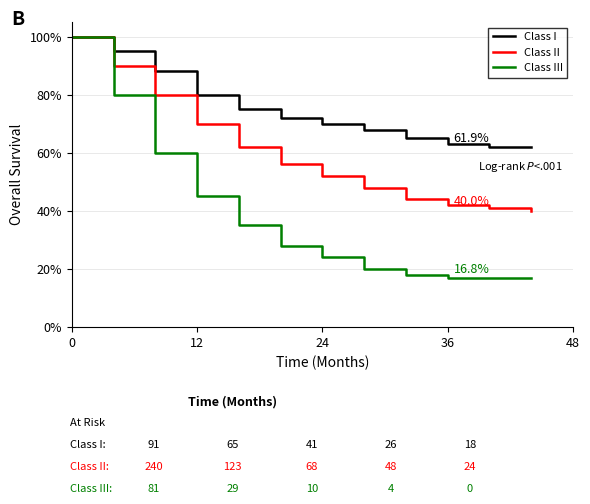

Rank the series by their average value, from highest to lowest.

Class I, Class II, Class III